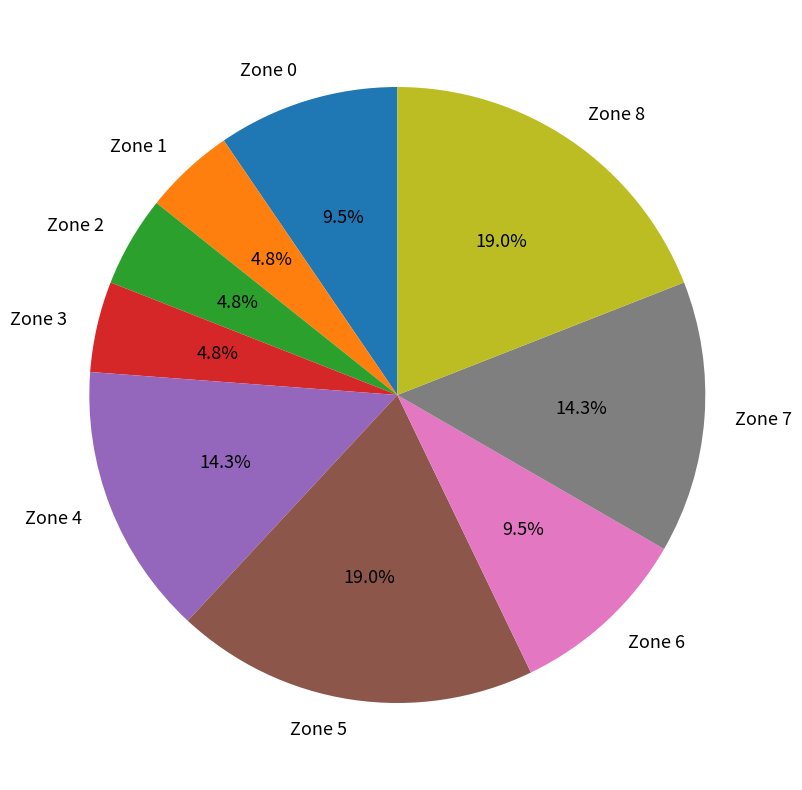

Is there any slice that represents more than half of the pie?

No